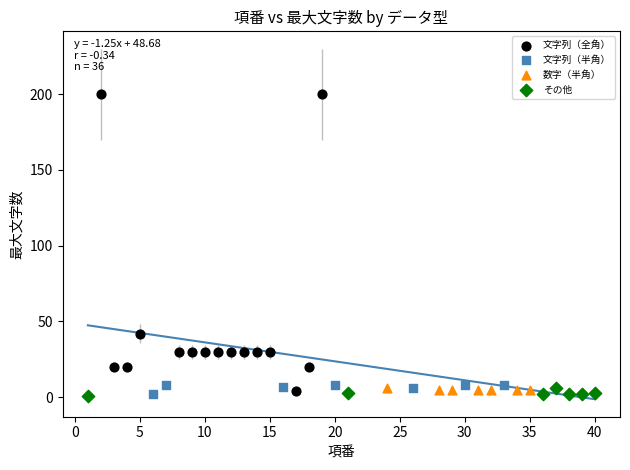

Which series has the widest spread of Y values?

文字列（全角）